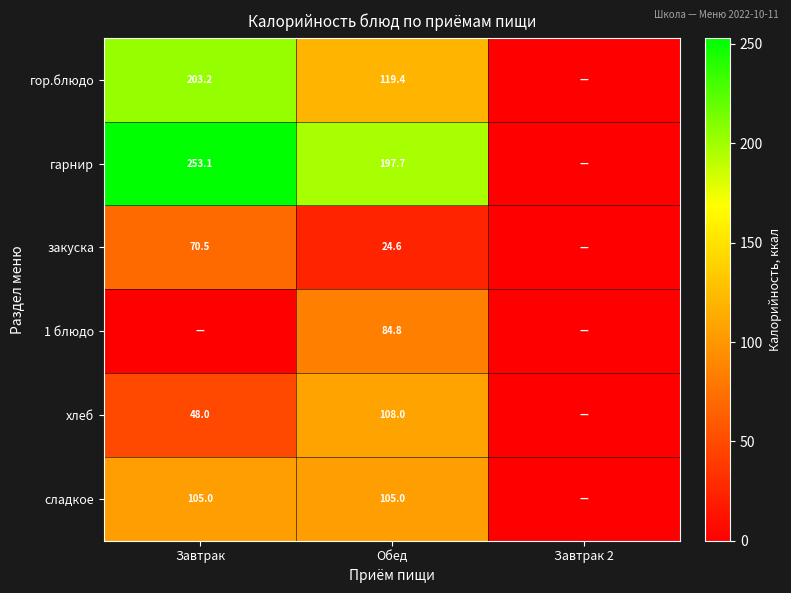

What is the difference between the highest and lowest values at Обед?

173.1